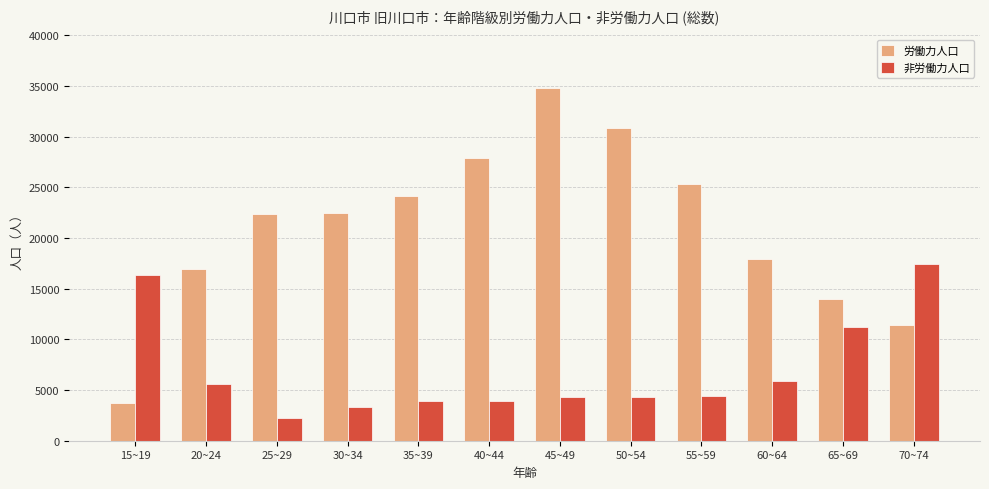

Rank the series by their maximum value, from lowest to highest.

非労働力人口, 労働力人口